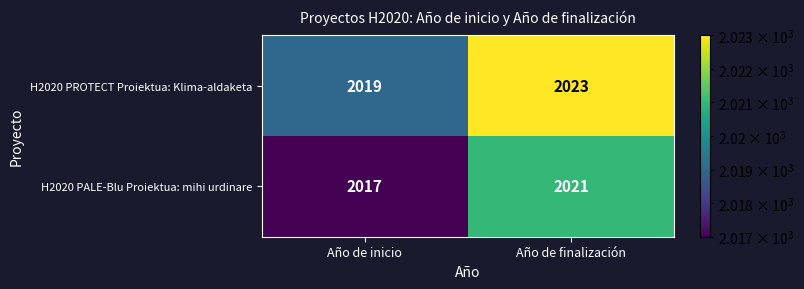

The value of H2020 PALE-Blu Proiektua: mihi urdinare at Año de finalización is 1335. True or false?

False